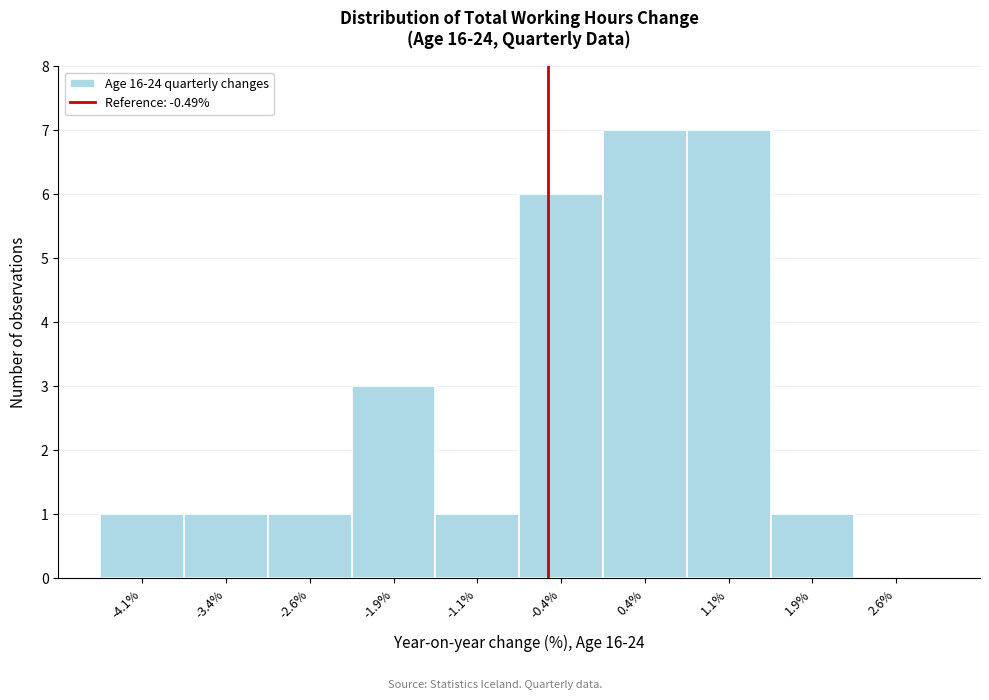

How tall is the bar that spans 0.00 to 0.75 on the x-axis? Neither the bar edges nor the heights are printed on the chart, so give them approximately, as read against the axes.

7